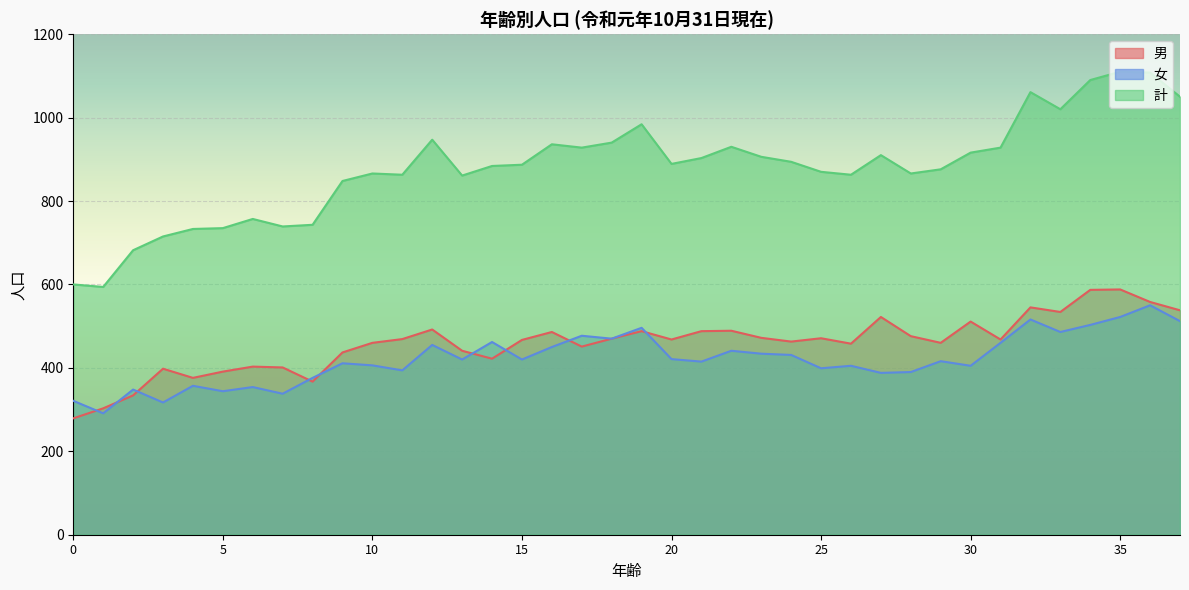

Reading right to left, list all the values displayed in this chart.

男: 37=538	36=558	35=588	34=587	33=534	32=545	31=468	30=511	29=460	28=476	27=522	26=458	25=471	24=463	23=472	22=489	21=488	20=468	19=488	18=470	17=451	16=486	15=467	14=422	13=441	12=492	11=469	10=460	9=437	8=367	7=401	6=403	5=391	4=376	3=398	2=334	1=303	0=279
女: 37=512	36=550	35=522	34=503	33=486	32=516	31=460	30=405	29=416	28=390	27=388	26=405	25=399	24=431	23=434	22=441	21=415	20=421	19=496	18=470	17=477	16=450	15=420	14=462	13=420	12=455	11=394	10=406	9=411	8=376	7=338	6=354	5=344	4=357	3=317	2=348	1=291	0=321
計: 37=1050	36=1108	35=1110	34=1090	33=1020	32=1061	31=928	30=916	29=876	28=866	27=910	26=863	25=870	24=894	23=906	22=930	21=903	20=889	19=984	18=940	17=928	16=936	15=887	14=884	13=861	12=947	11=863	10=866	9=848	8=743	7=739	6=757	5=735	4=733	3=715	2=682	1=594	0=600